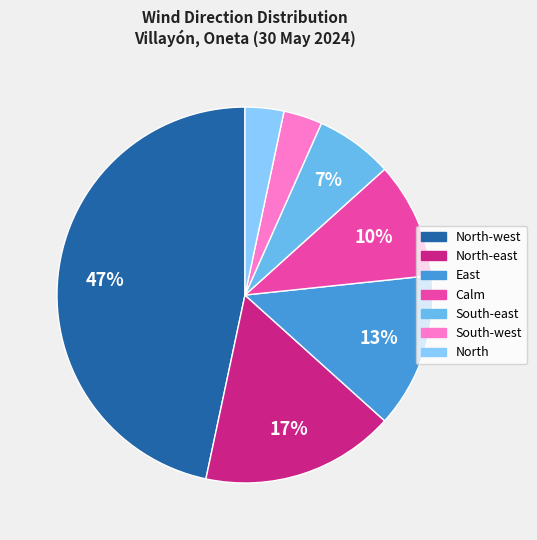

To the nearest percent, what is the average slice percentage?

14%